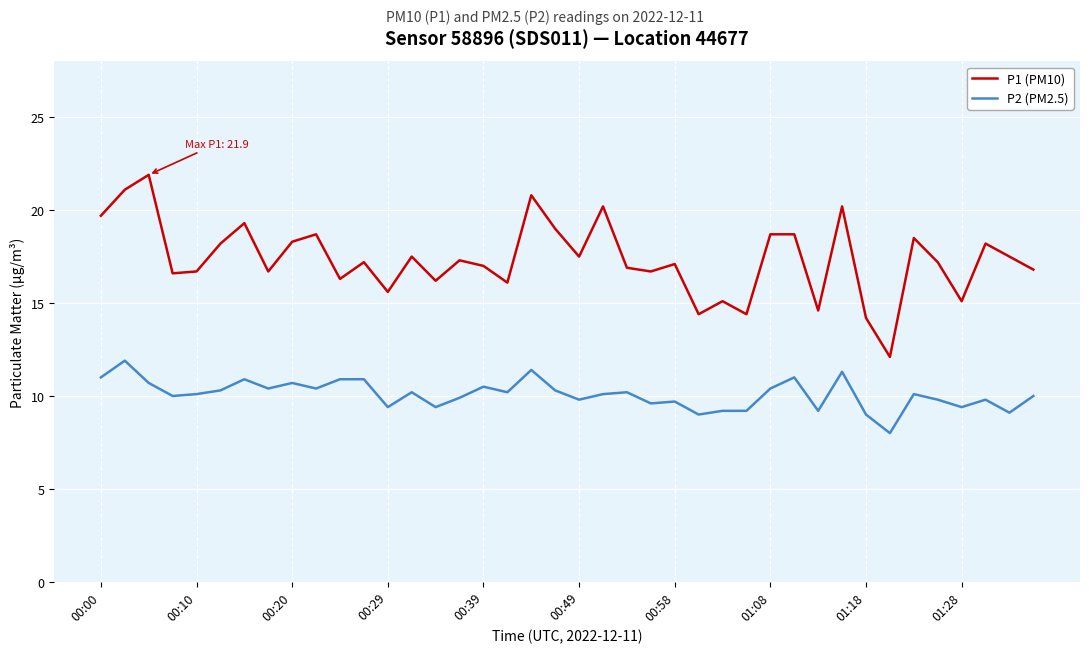

Rank the series by their average value, from lowest to highest.

P2 (PM2.5), P1 (PM10)